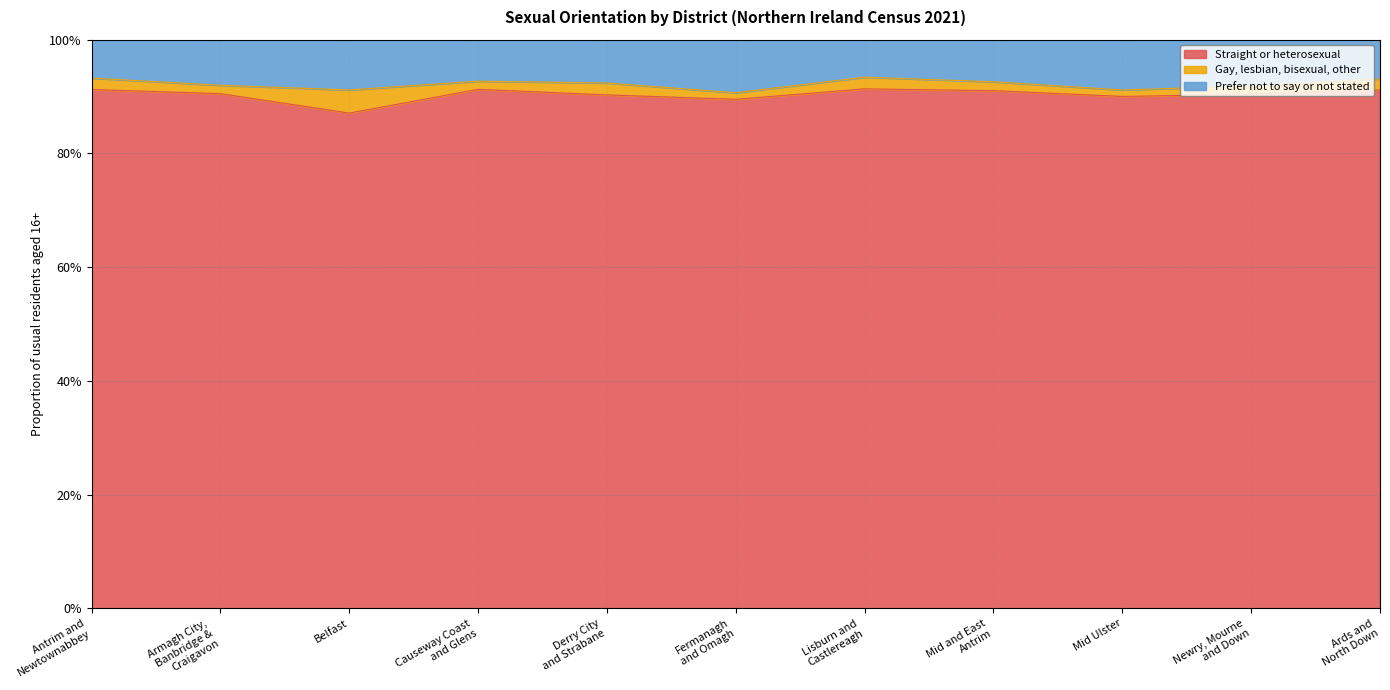

True or false: Straight or heterosexual and Prefer not to say or not stated cross at least once.

False